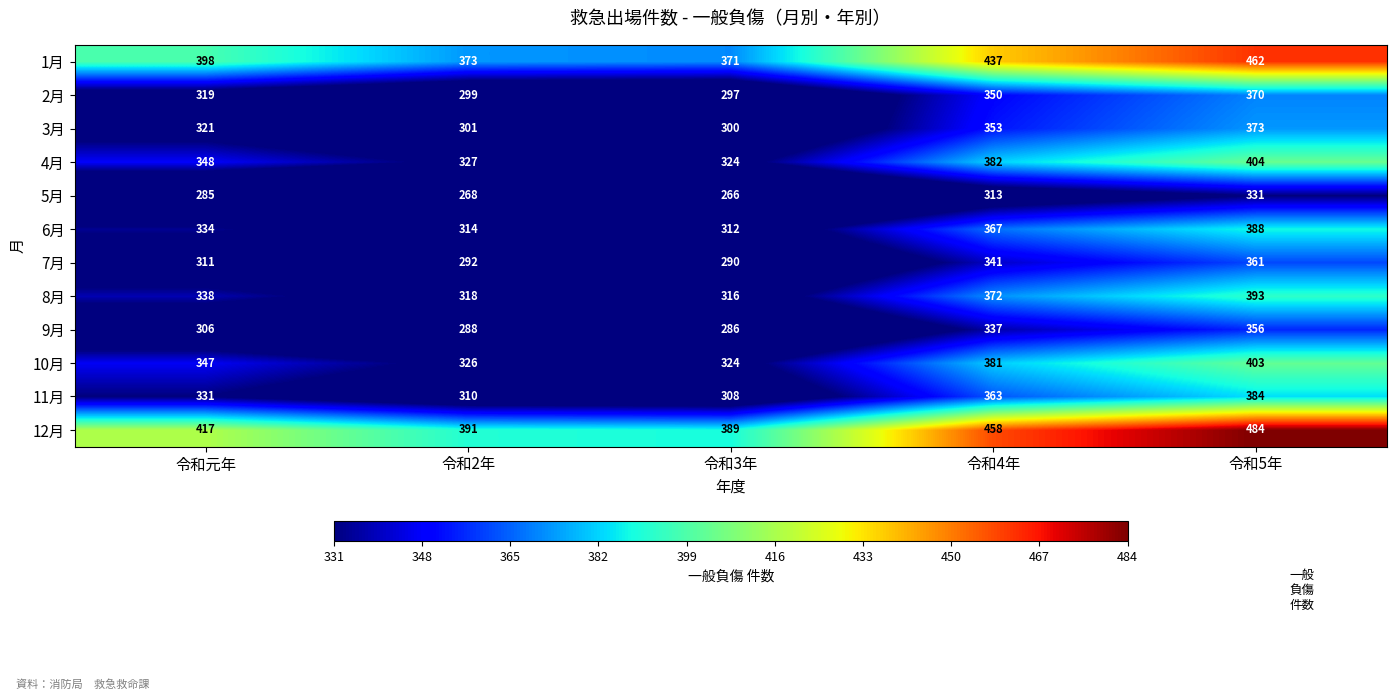

Between 令和3年 and 令和5年, which series saw the biggest shift?

12月